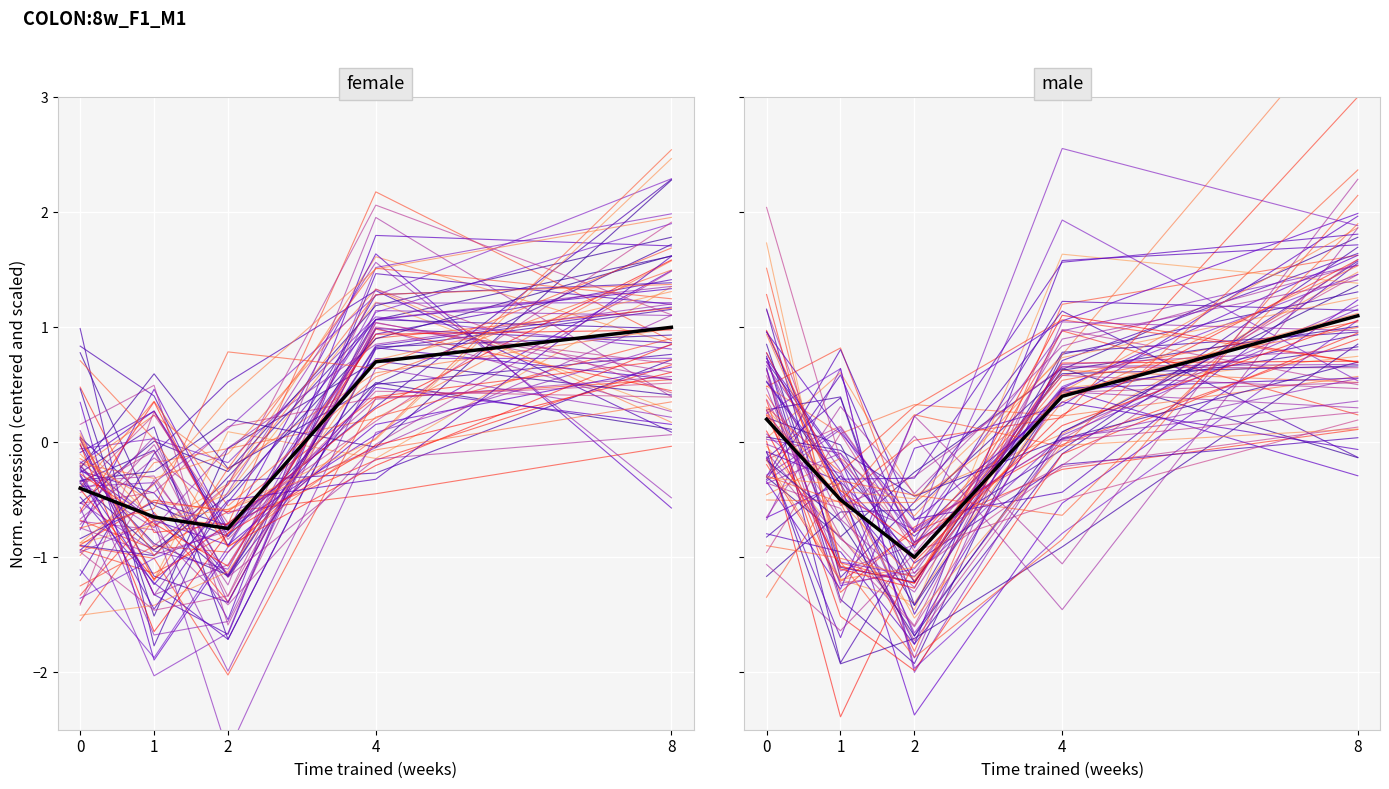

What is the greatest value displayed?

1.1